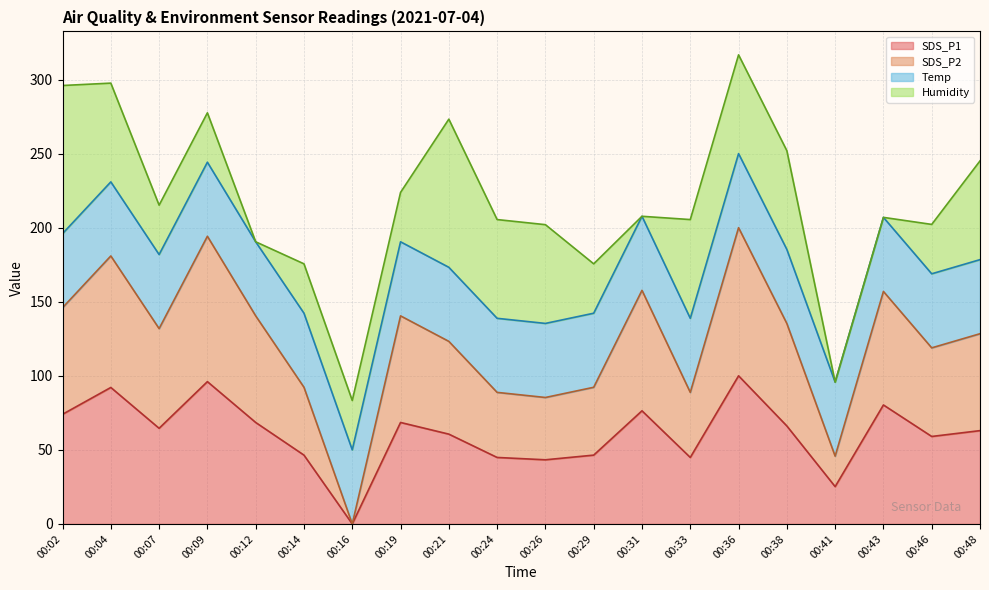

What is the total value across all series at 00:33?

205.5